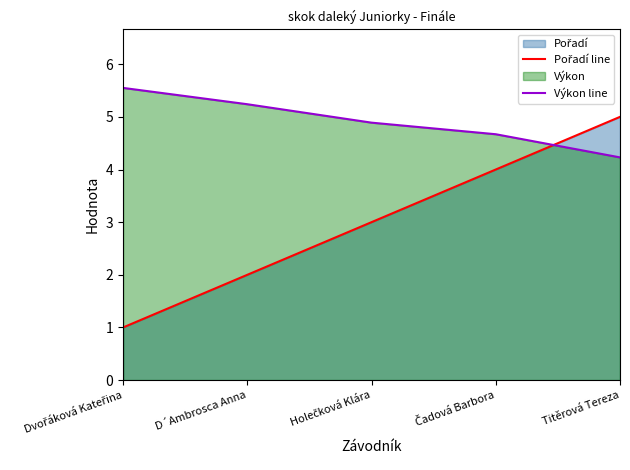

True or false: Pořadí line has more than 1 points higher than both neighbors.

False